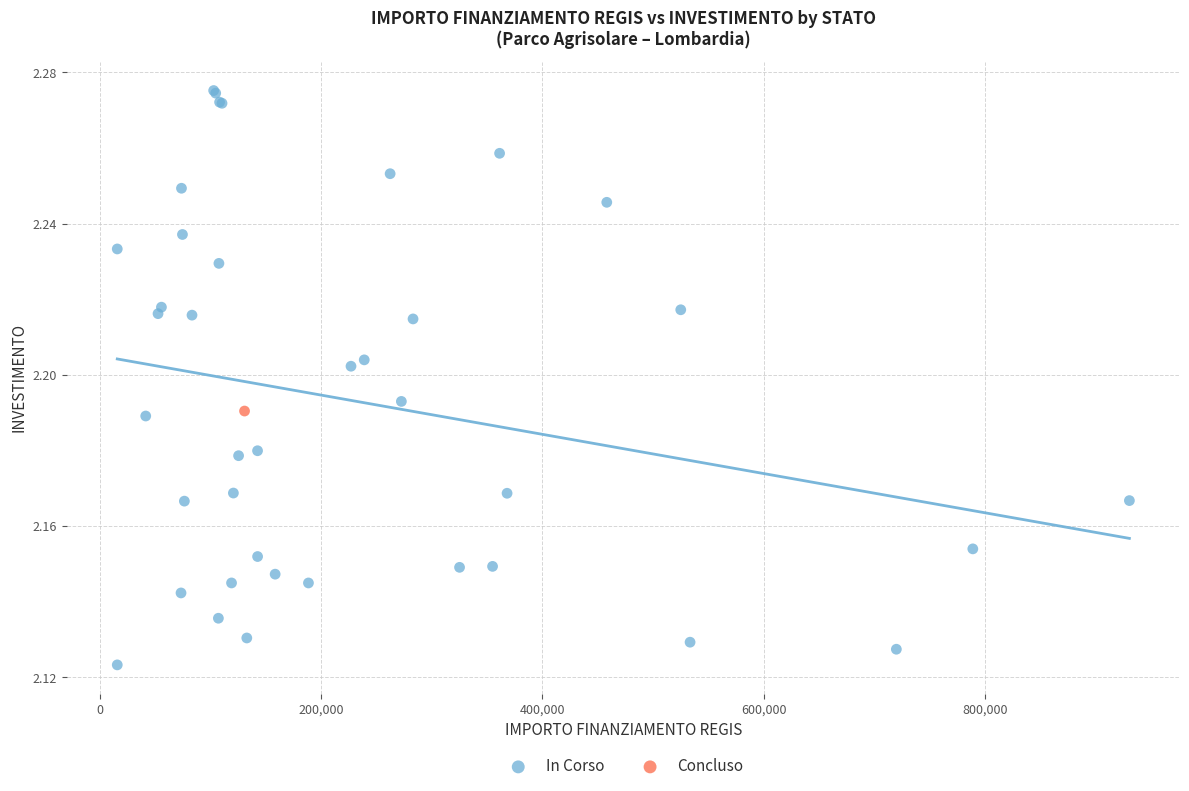

What are all the series names shown in the legend?

In Corso, Concluso